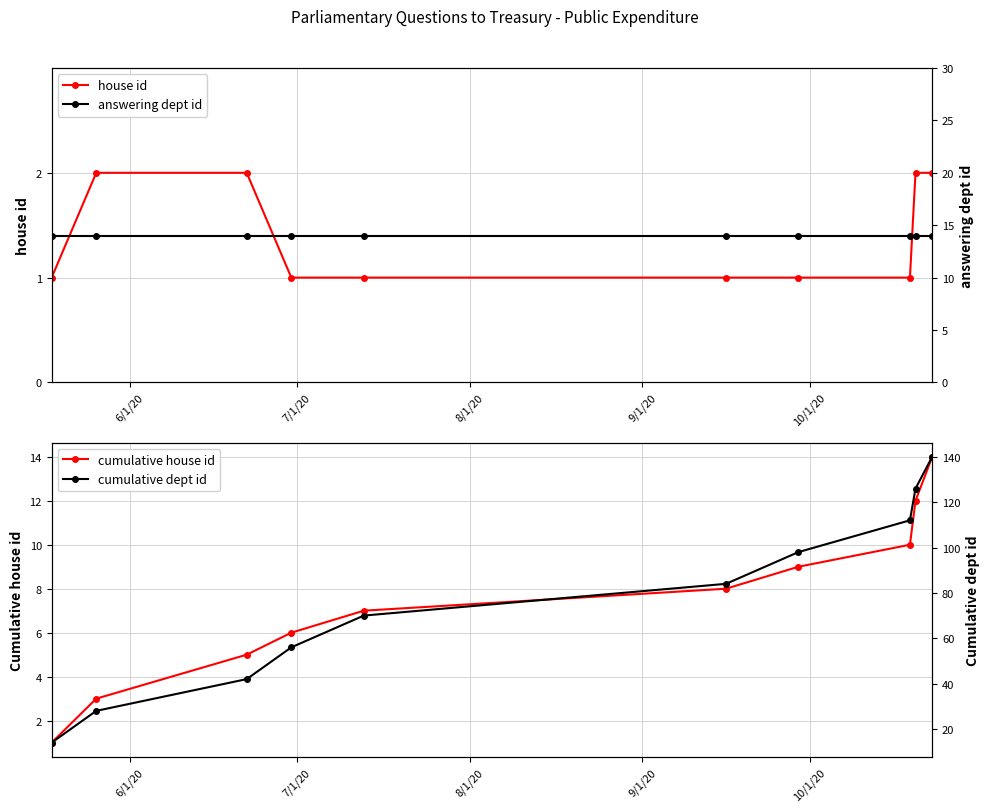

Which series has the widest spread of values?

cumulative dept id